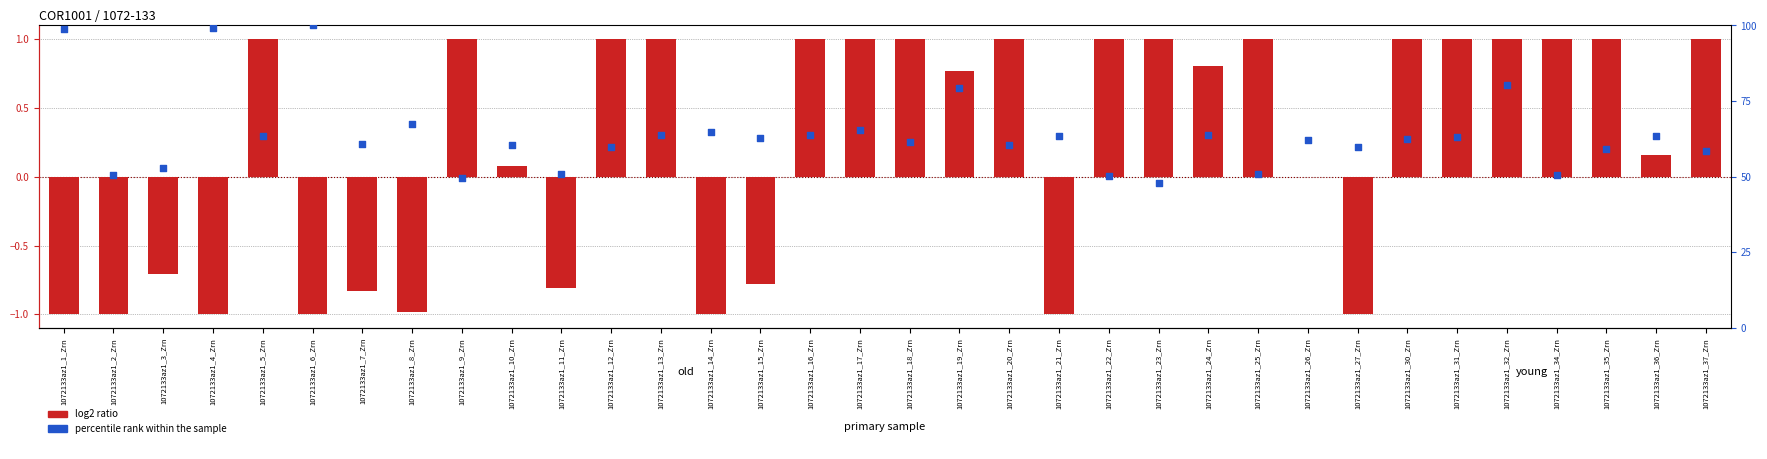

Which series has the largest total across all categories?

percentile rank within the sample